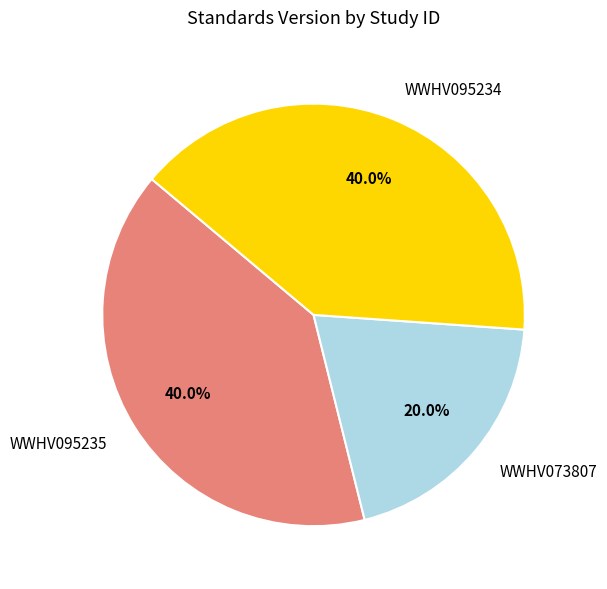

What is the smallest slice in the pie chart?

WWHV073807